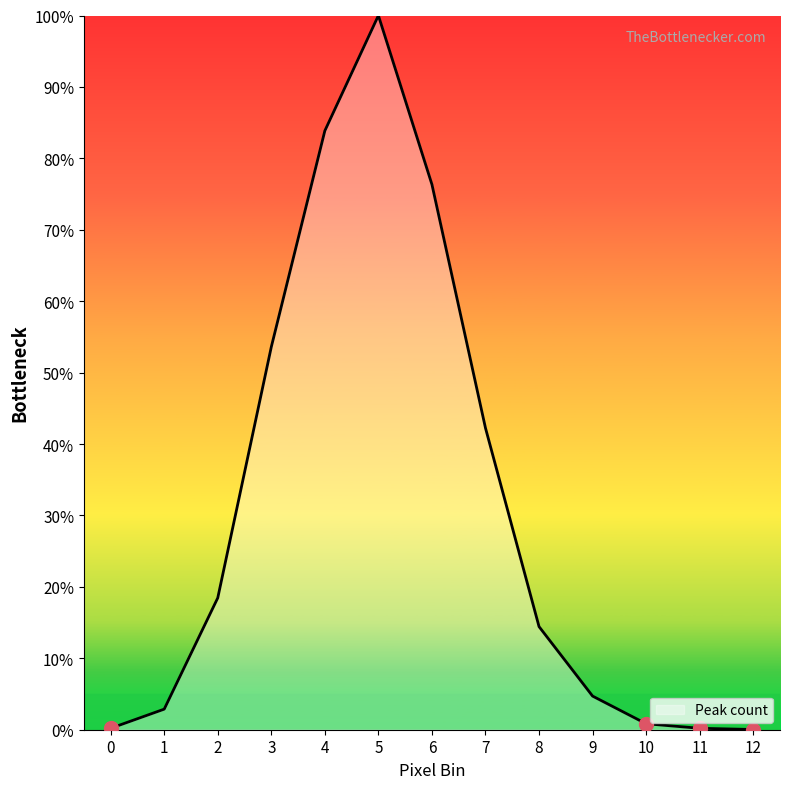

True or false: the data shows 3.1 at 8.

False